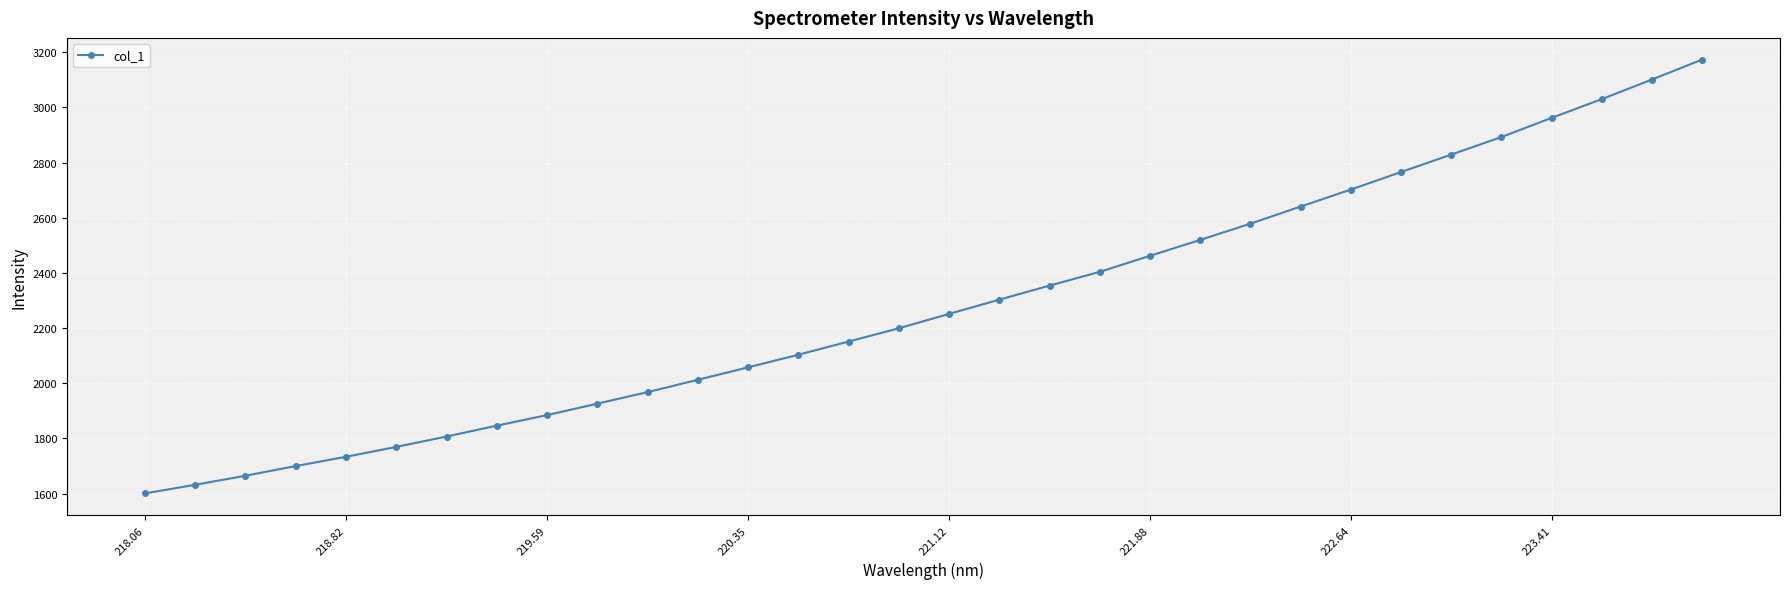

True or false: the data has more than 2 interior local peaks.

False